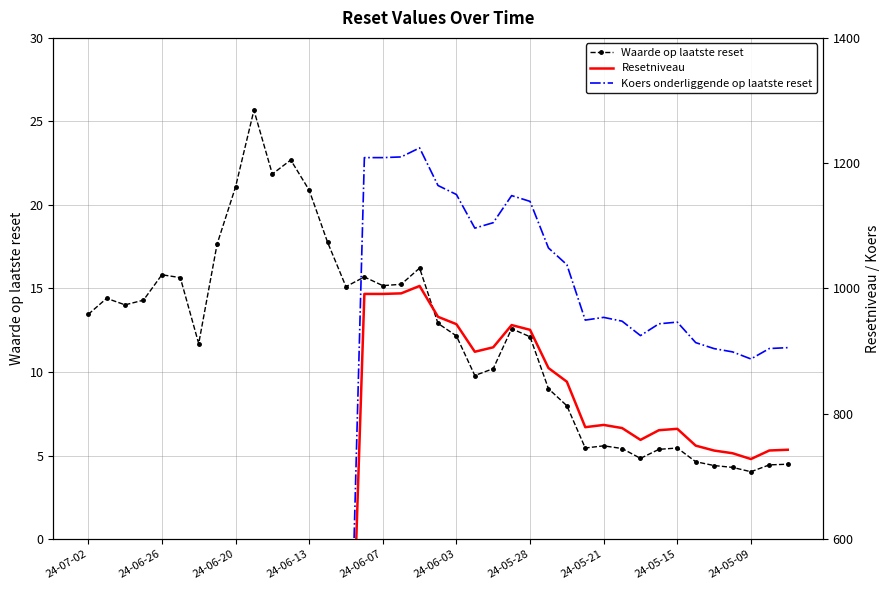

True or false: Waarde op laatste reset has more than 2 points higher than both neighbors.

True